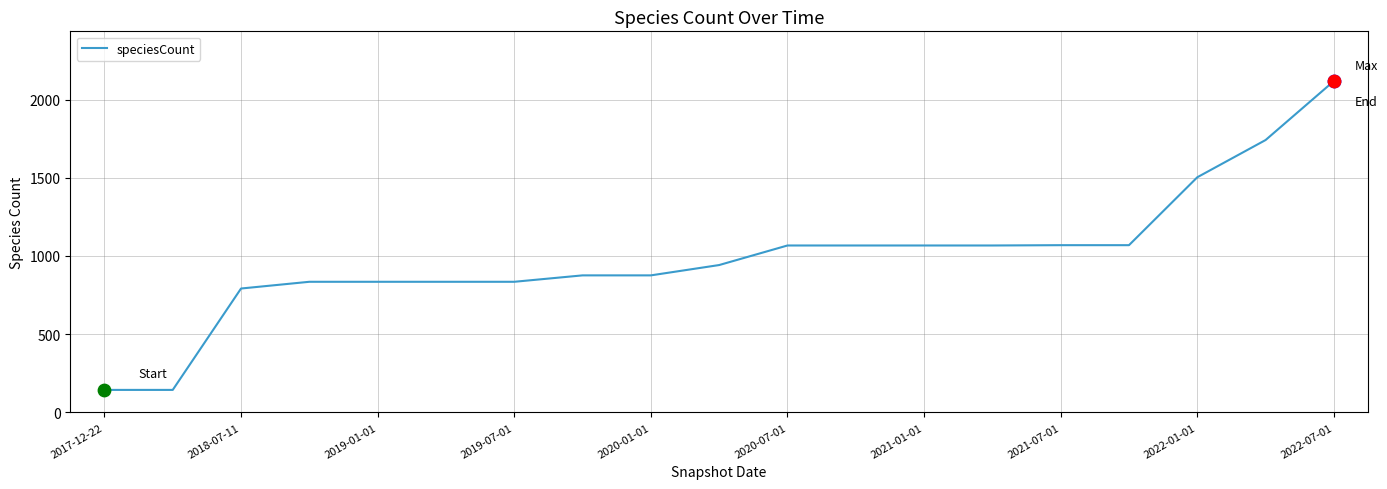

What is the difference between the maximum and minimum values?

1974